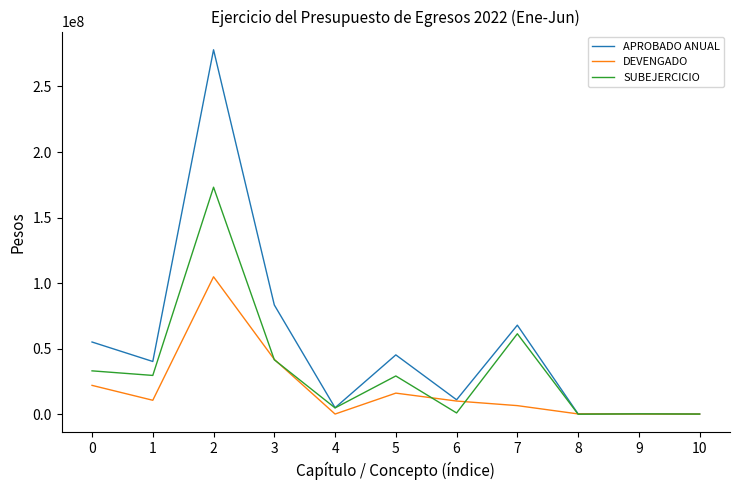

Which series has the largest range (max minus min)?

APROBADO ANUAL